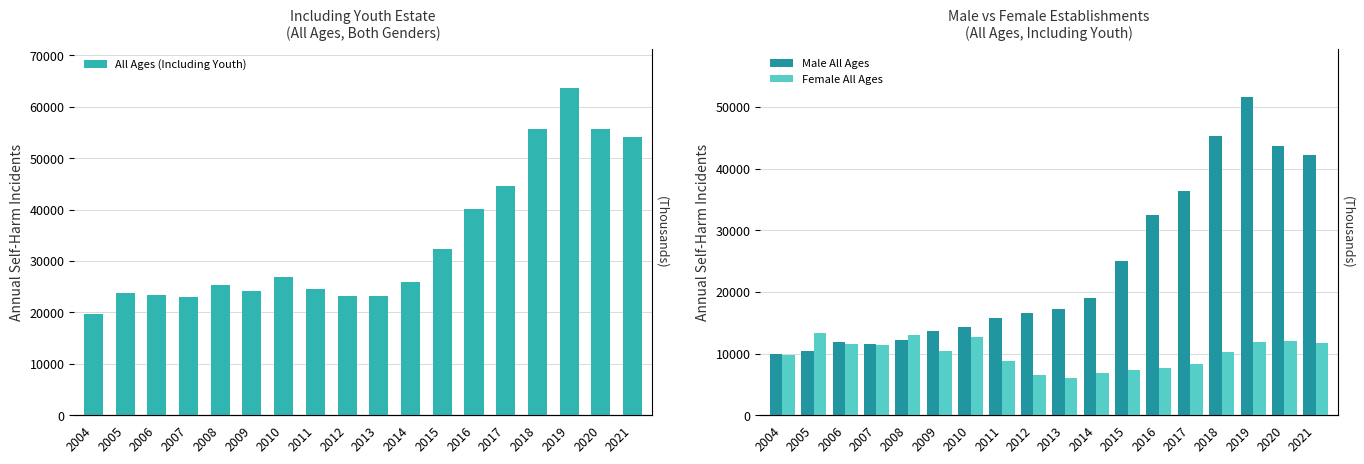

At which label does Male All Ages first exceed 17216?

2014